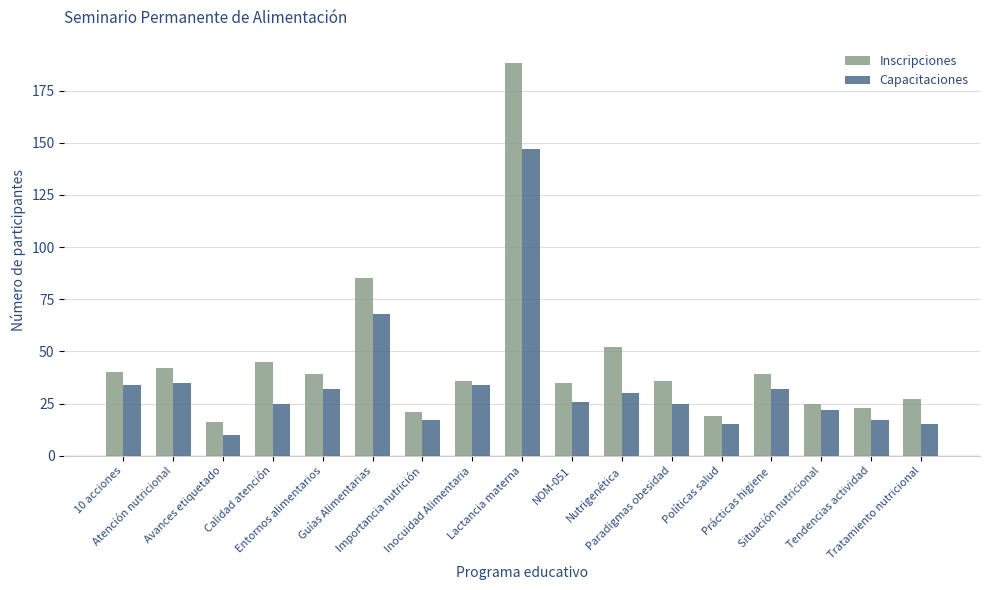

What is the lowest value of the Capacitaciones series?

10